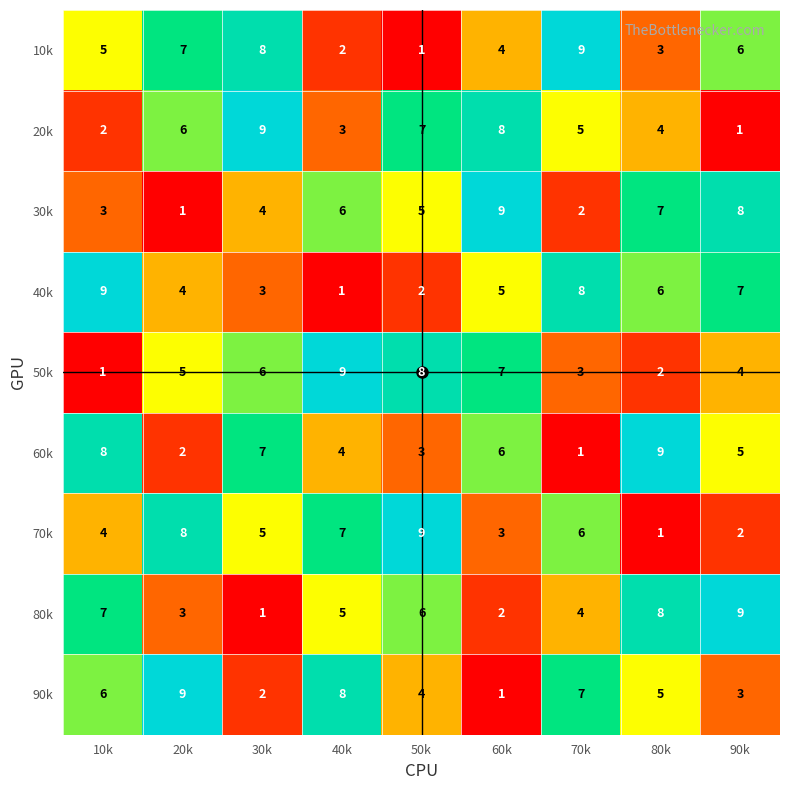

Is the value of 90k at 10k greater than the value of 60k at 40k?

Yes